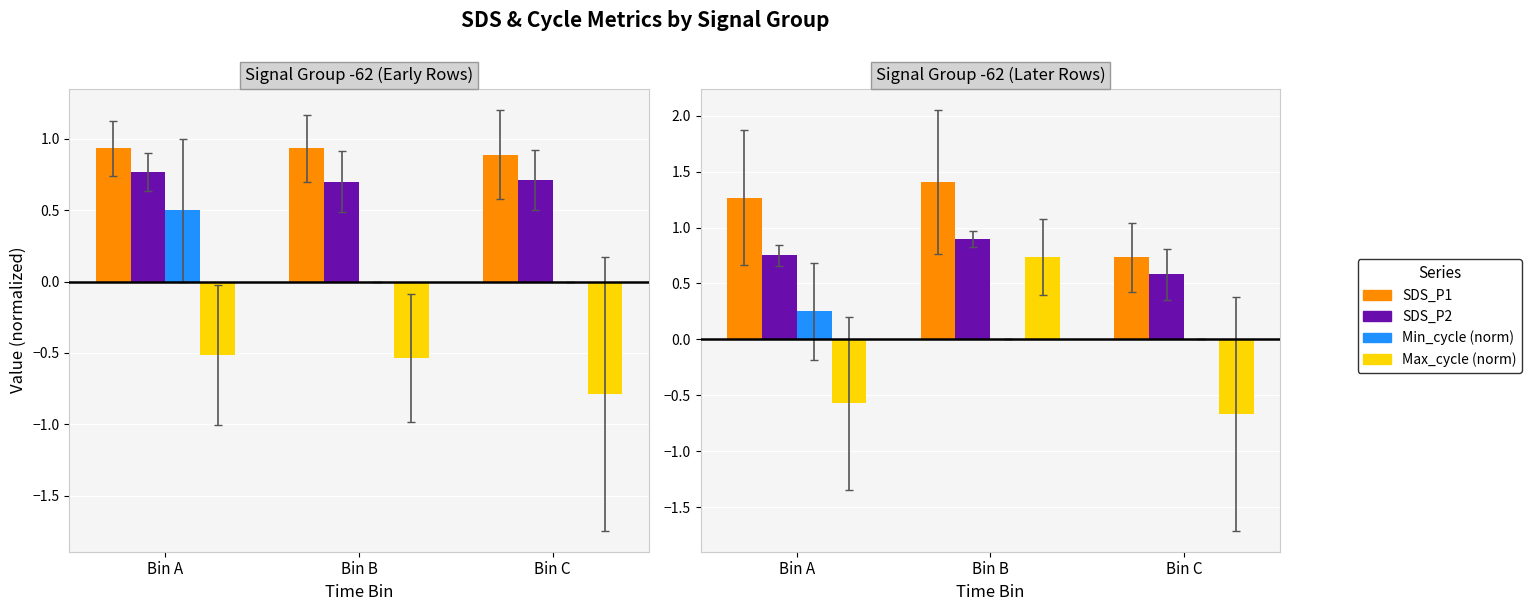

What is the average value of the SDS_P1 series?

1.1